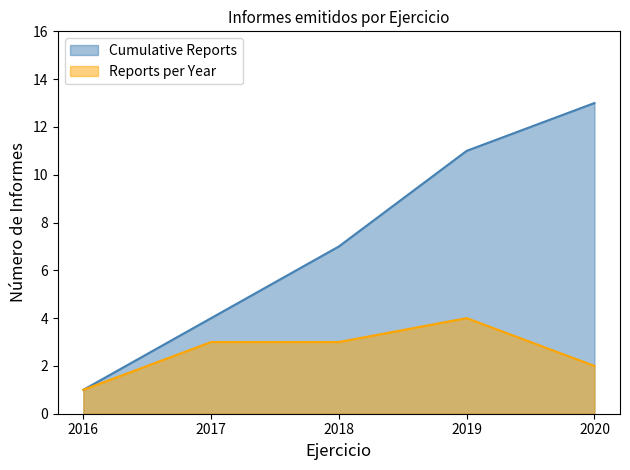

True or false: Reports per Year and Cumulative Reports cross at least once.

False